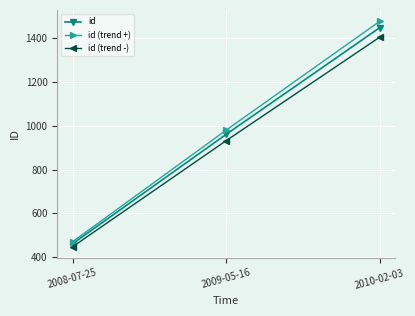

Which series has the widest spread of values?

id (trend +)